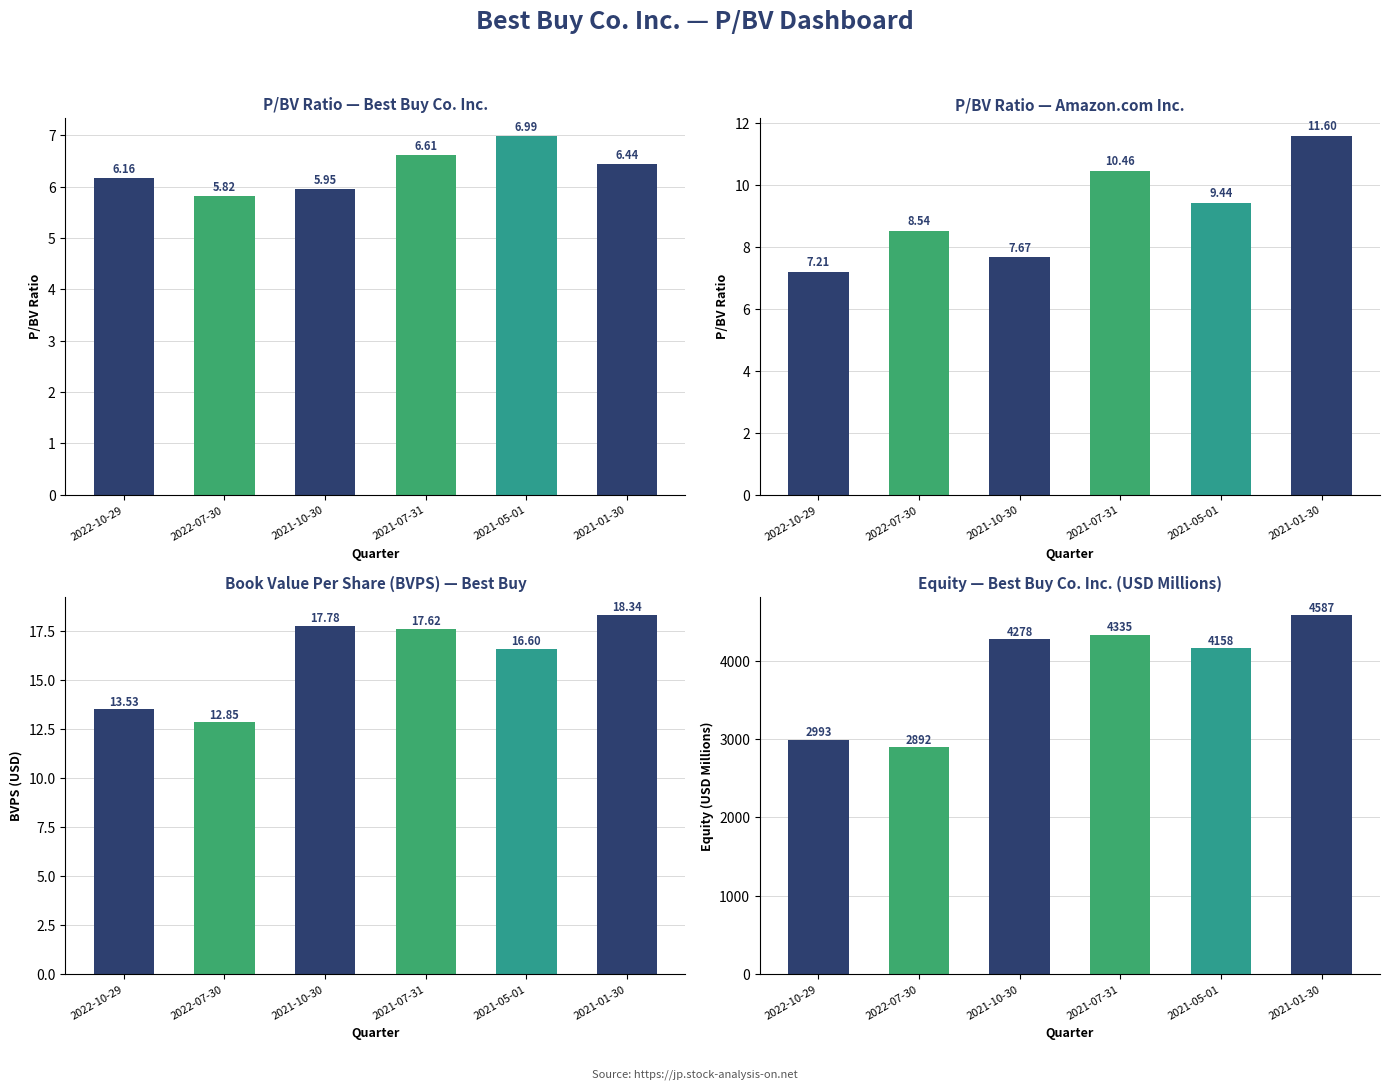

What value does the Equity (Best Buy, $M) series have at 2022-07-30?

2892.0